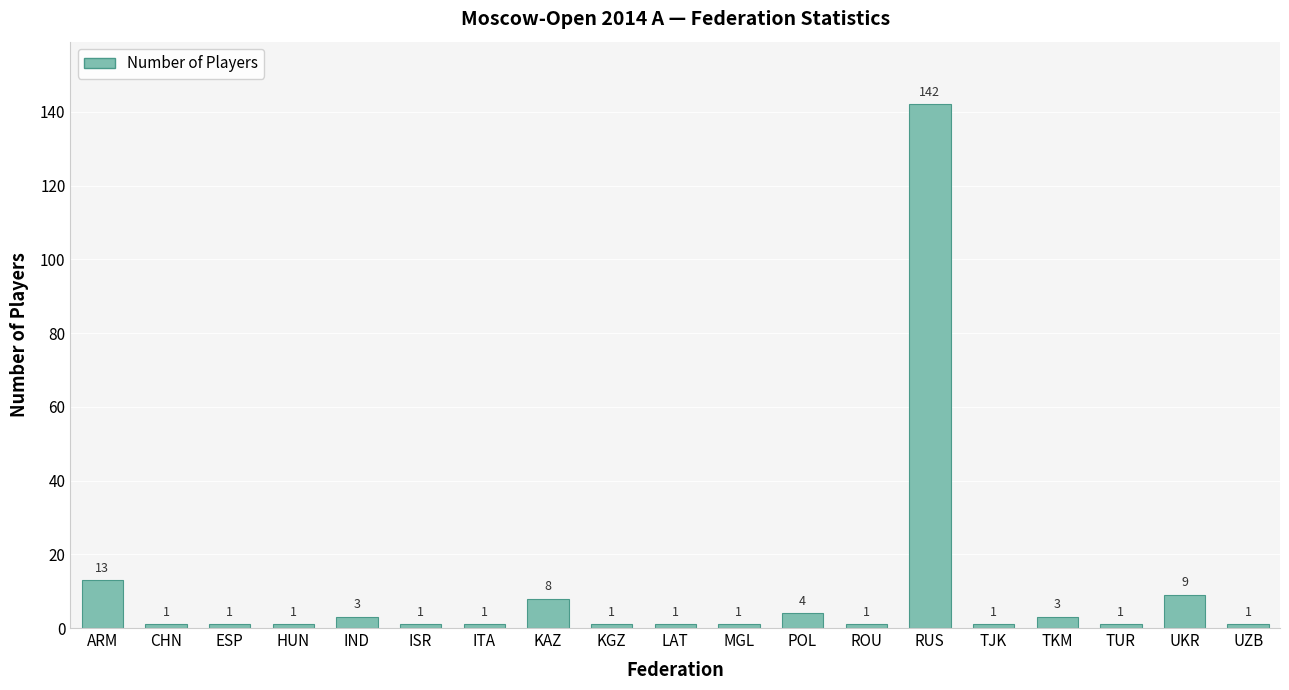

Reading right to left, list all the values displayed in this chart.

UZB=1	UKR=9	TUR=1	TKM=3	TJK=1	RUS=142	ROU=1	POL=4	MGL=1	LAT=1	KGZ=1	KAZ=8	ITA=1	ISR=1	IND=3	HUN=1	ESP=1	CHN=1	ARM=13